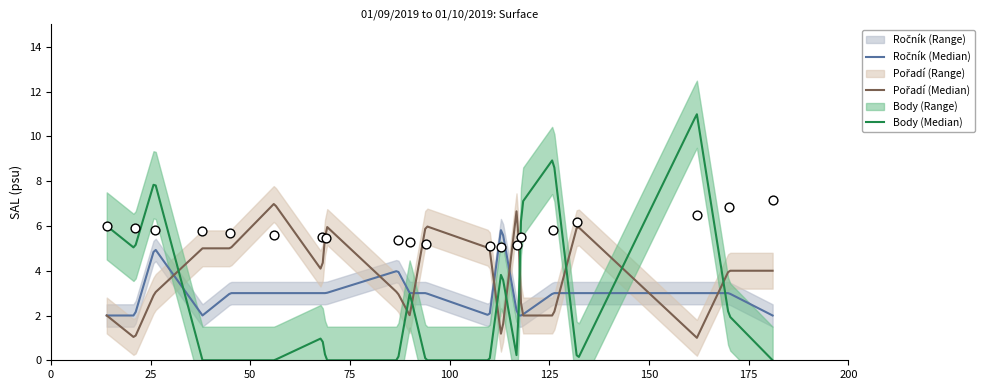

Which series has the largest Y range (max minus min)?

Body